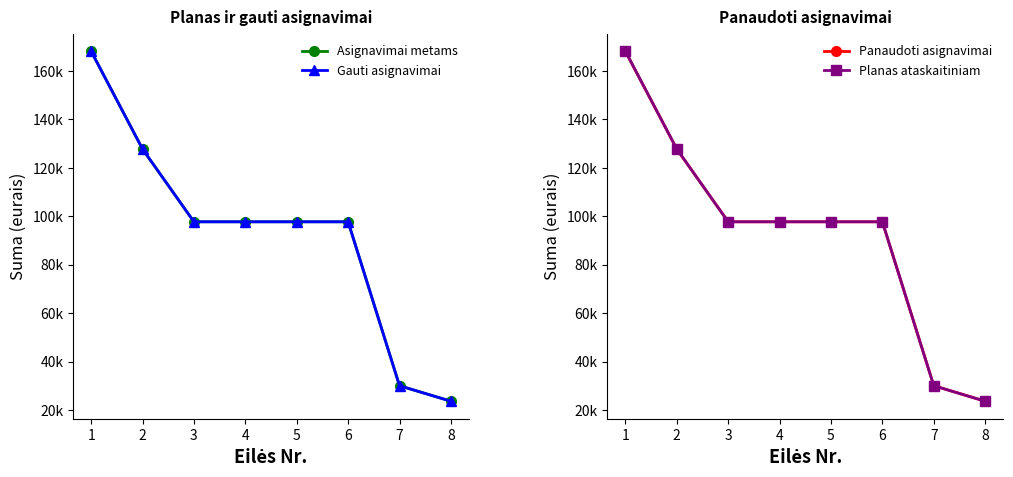

Between 8 and 6, which is larger?

6